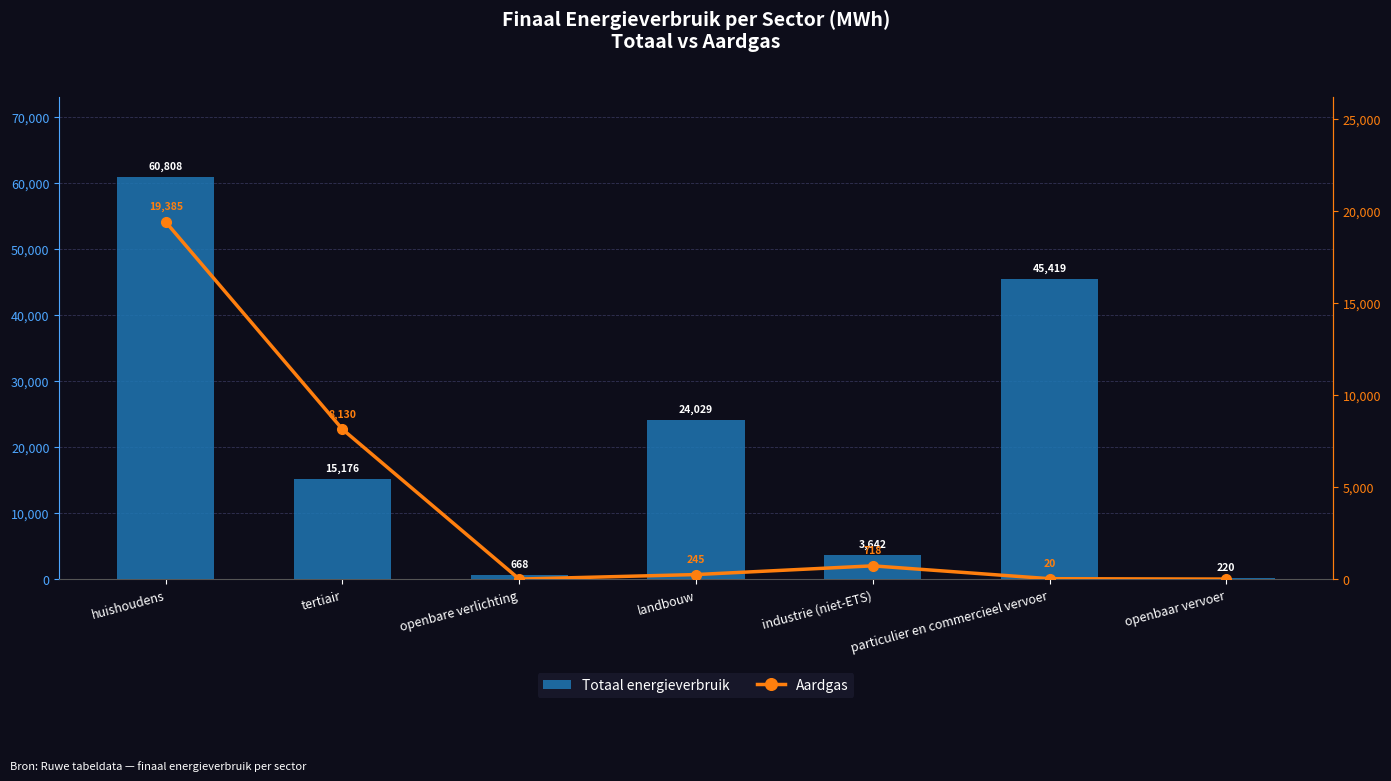

Where does the Totaal energieverbruik series first go above 15175?

huishoudens